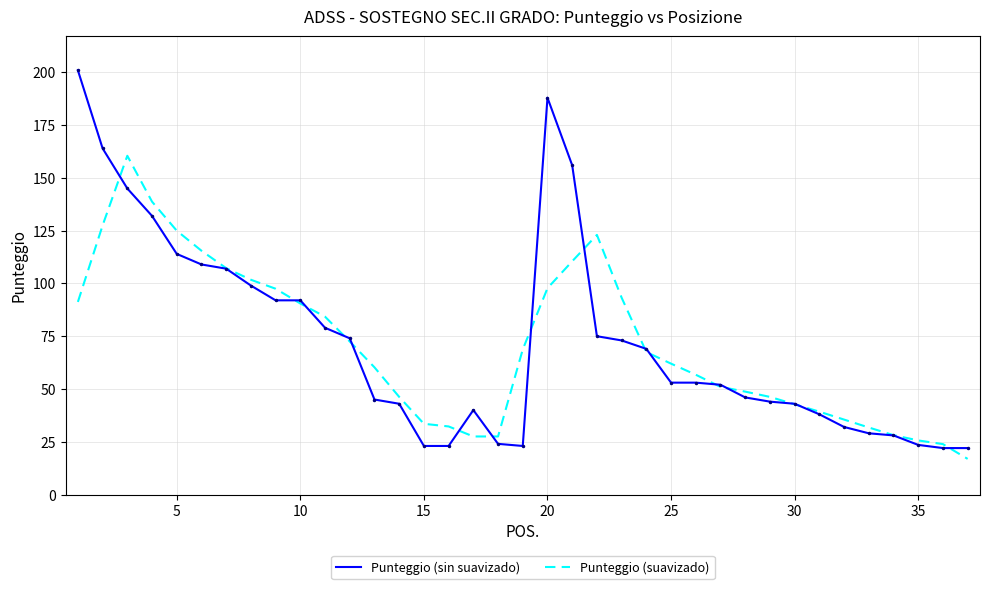

What is the lowest value of the Punteggio (suavizado) series?

16.9